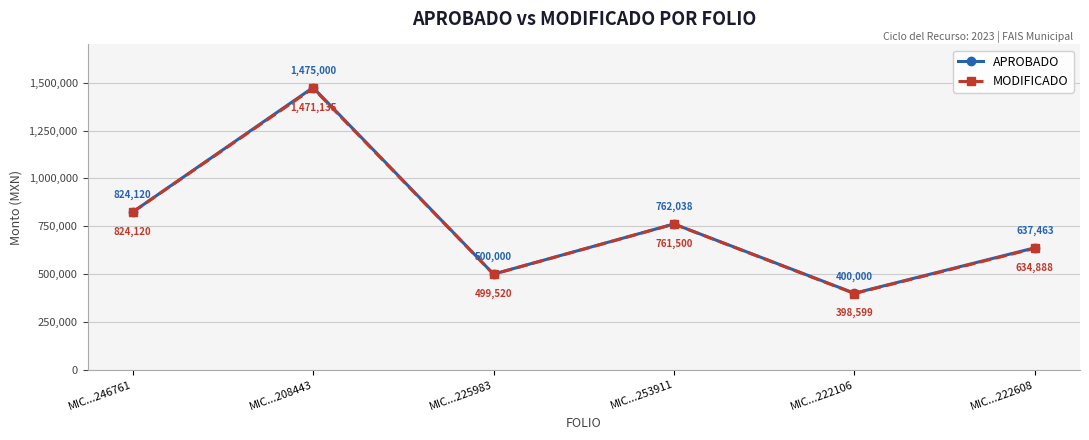

The MODIFICADO series shows 761500.0 at MIC...253911. True or false?

True